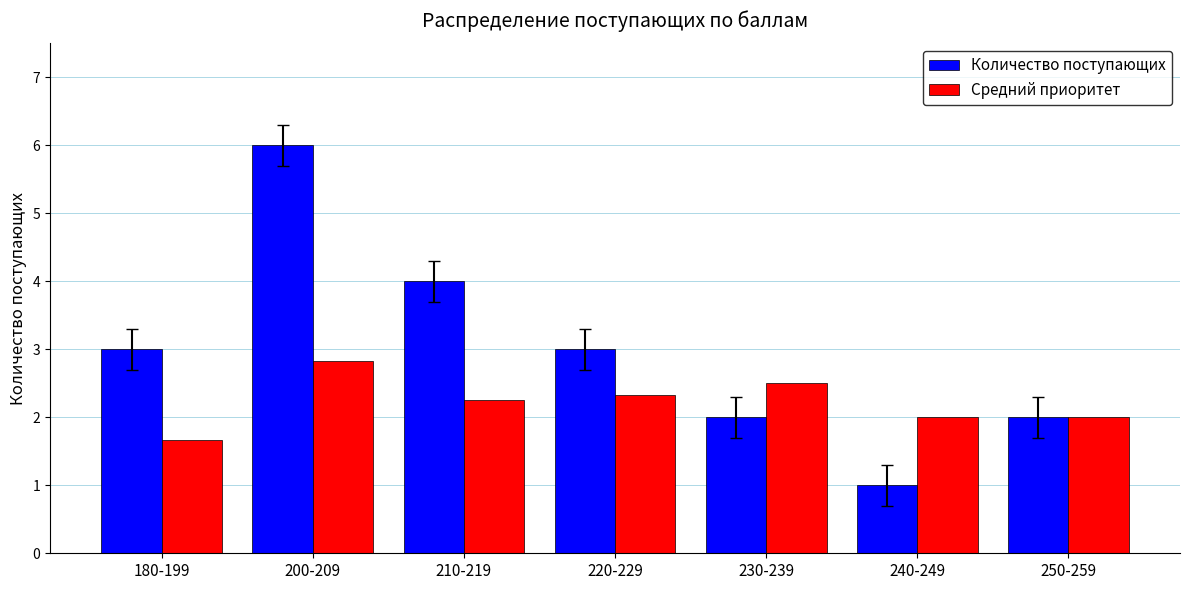

At which label does Средний приоритет first exceed 2?

200-209